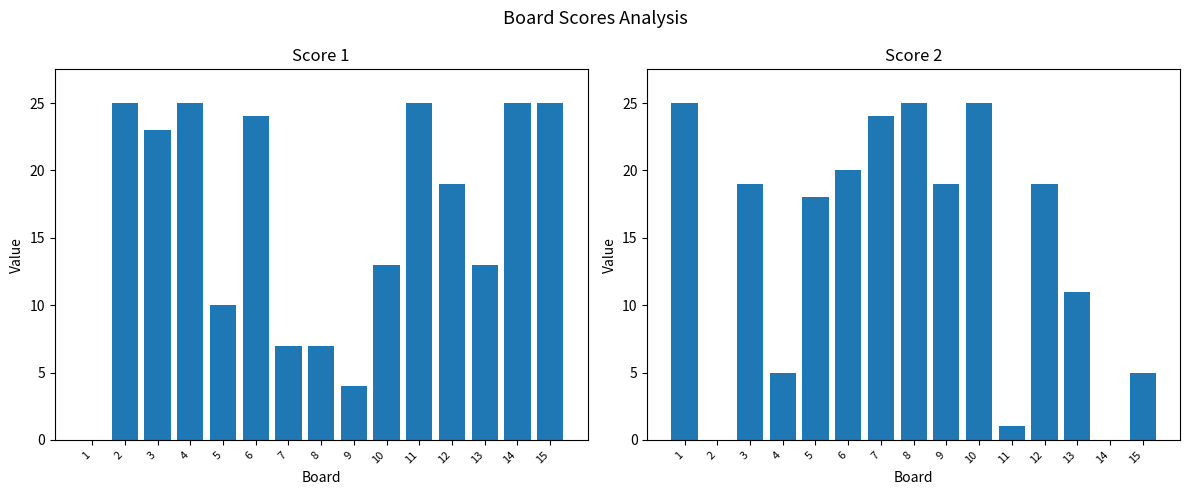

Which series changed the most between 4 and 6?

Score 2